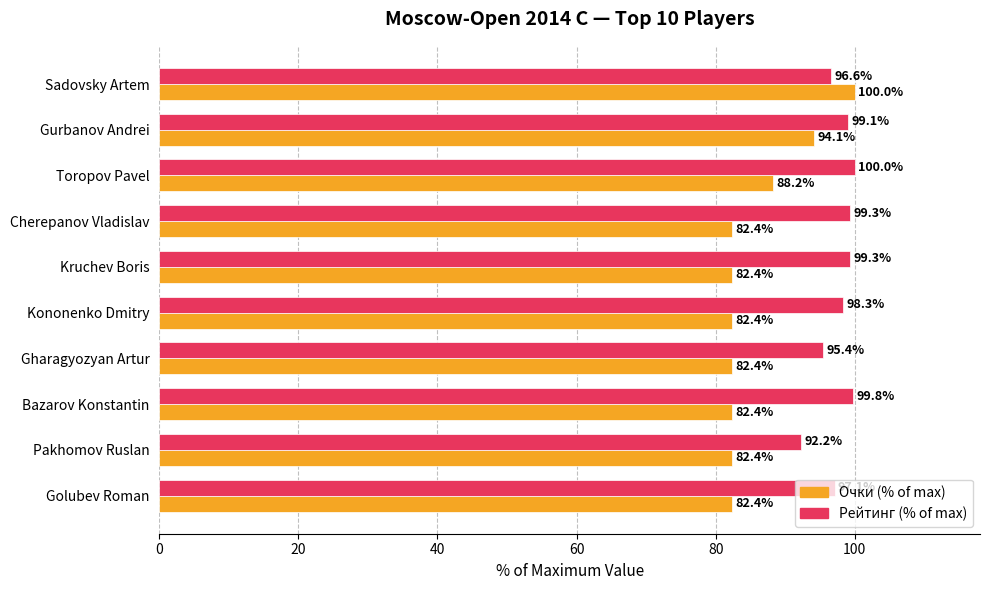

Between Cherepanov Vladislav and Golubev Roman, which series saw the biggest shift?

Рейтинг (% of max)